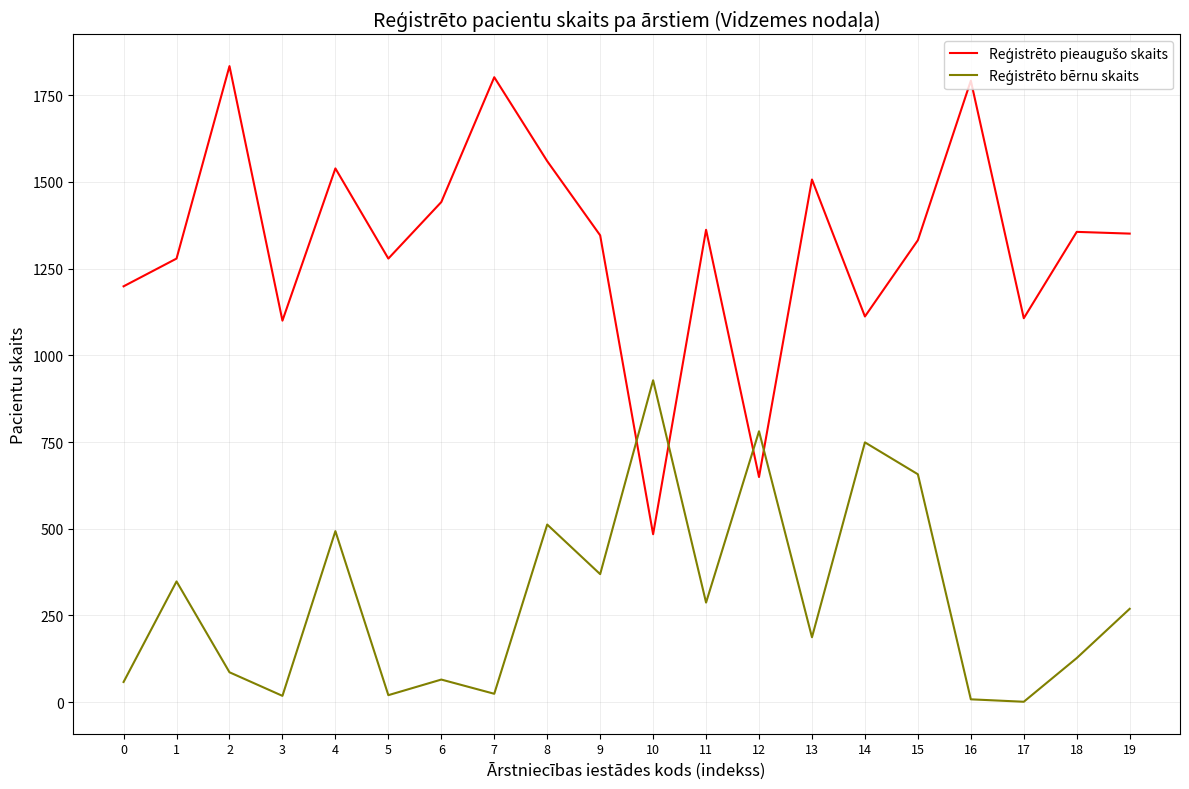

List the labels in order of Reģistrēto pieaugušo skaits value, smallest first.

10, 12, 3, 17, 14, 0, 1, 5, 15, 9, 19, 18, 11, 6, 13, 4, 8, 16, 7, 2